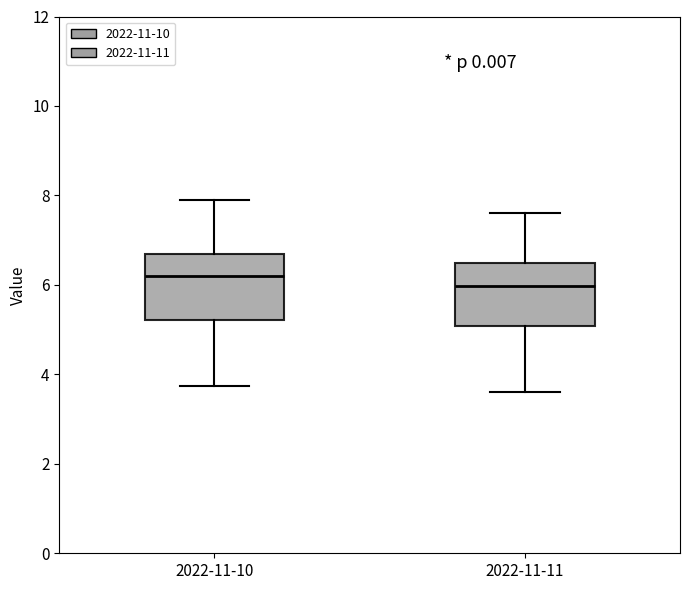

Where does the lower whisker of the box for 2022-11-10 end on the y-axis? The values are not printed on the chart, so give them approximately, as read against the axis.

3.8